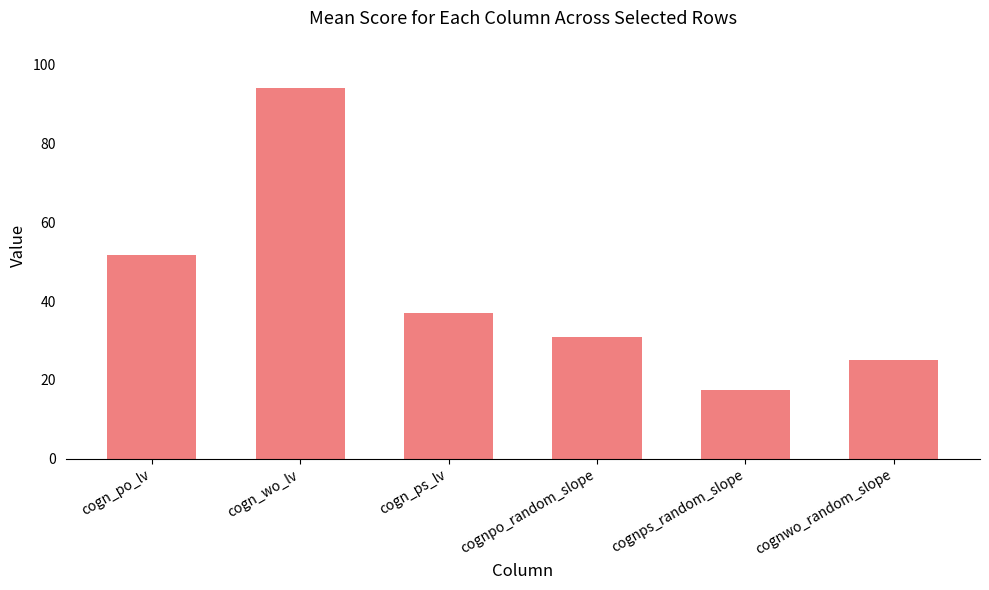

What is the value of the 2nd bar from the left?

94.1